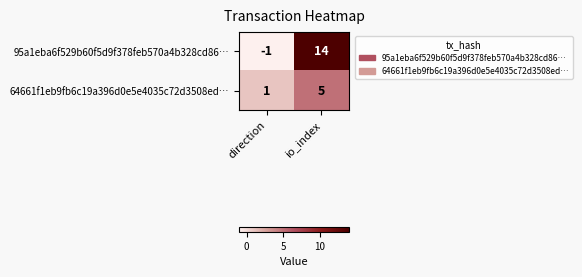

Which series has the widest spread of values?

95a1eba6f529b60f5d9f378feb570a4b328cd86…